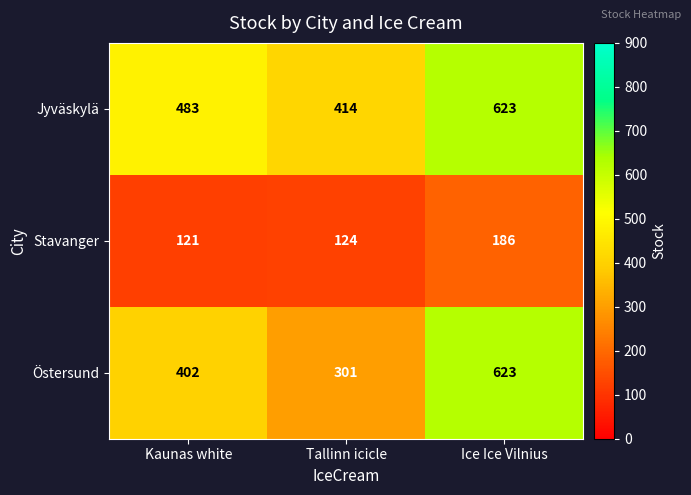

Reading left to right, list all the values displayed in this chart.

Jyväskylä: 483	414	623
Stavanger: 121	124	186
Östersund: 402	301	623